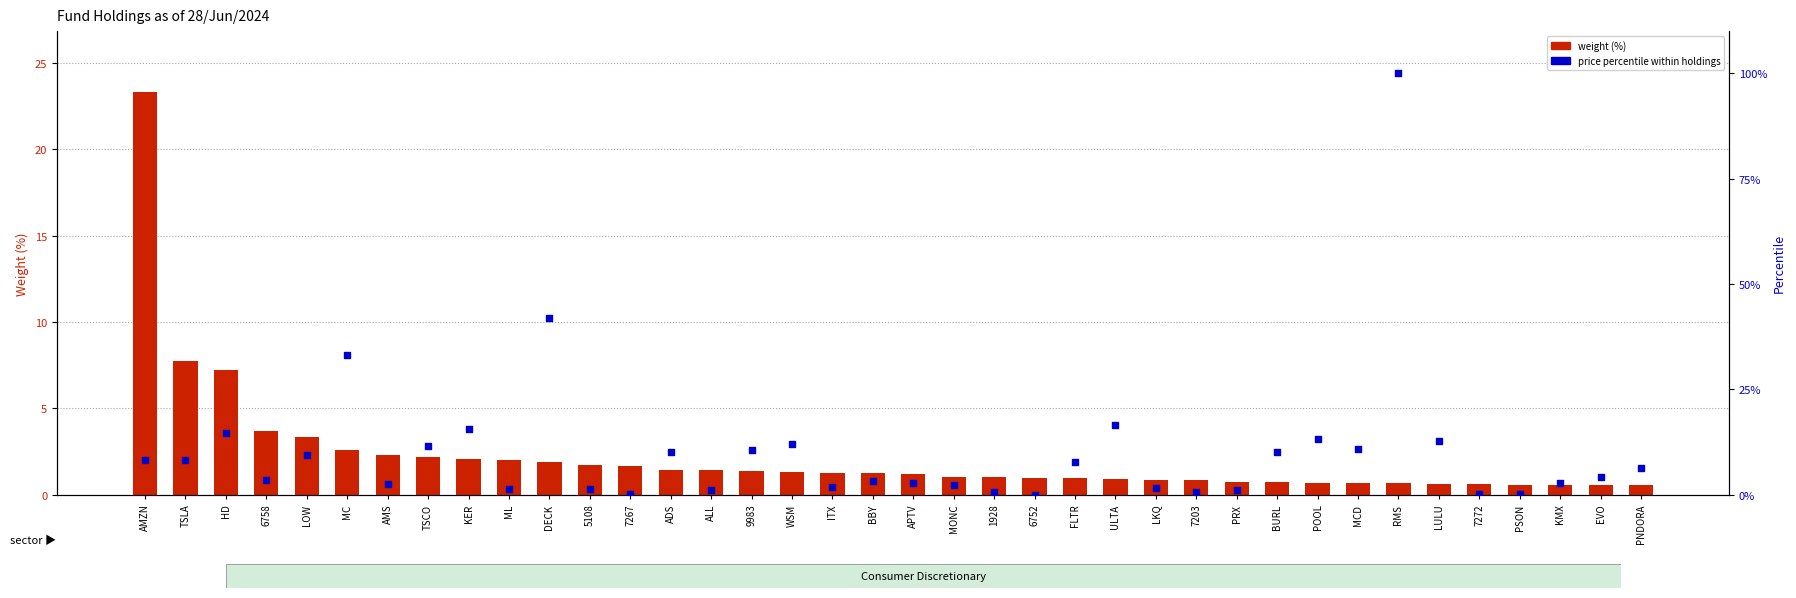

Which series has the largest Y range (max minus min)?

price percentile